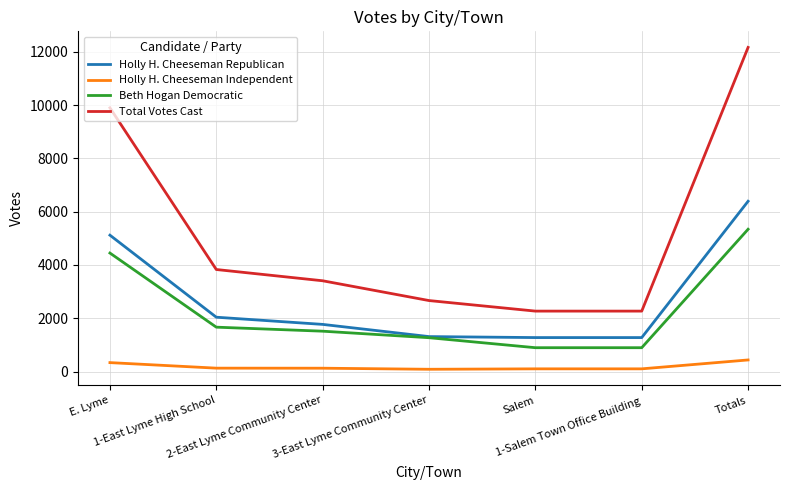

Which series has the largest range (max minus min)?

Total Votes Cast